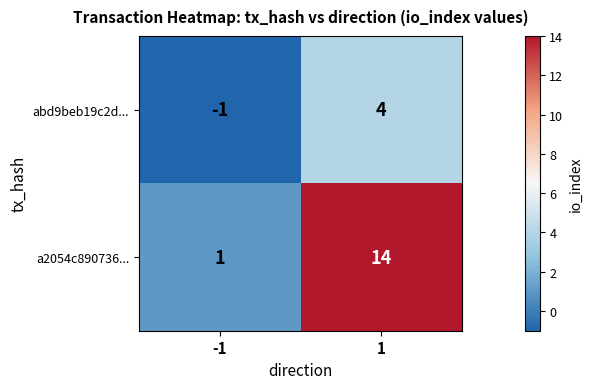

The value of abd9beb19c2d... at -1 is 0. True or false?

False